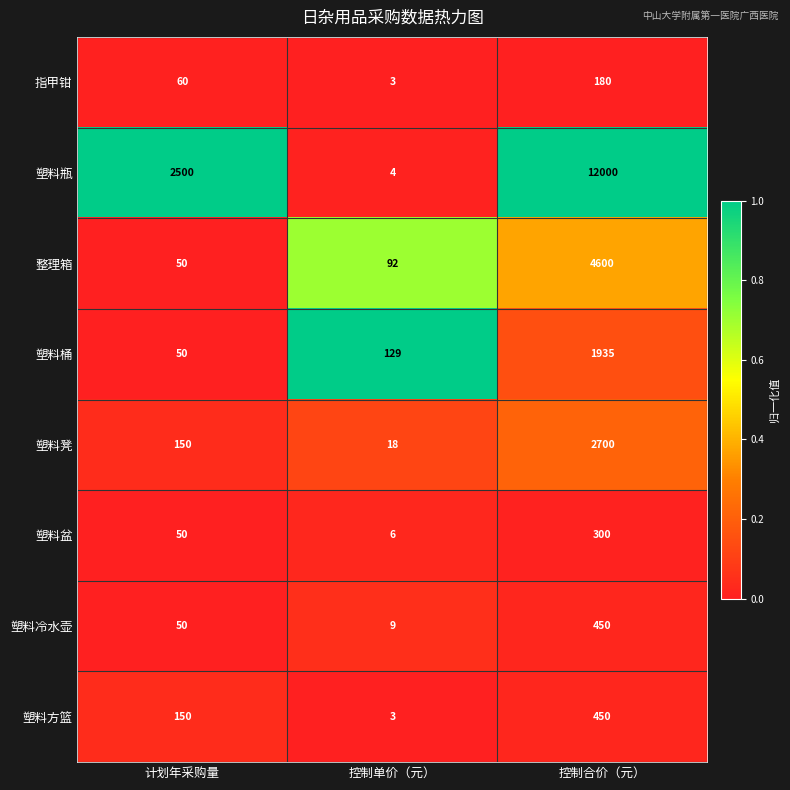

Reading left to right, extract all data points from this chart.

指甲钳: 计划年采购量=60	控制单价（元）=3	控制合价（元）=180
塑料瓶: 计划年采购量=2500	控制单价（元）=4	控制合价（元）=12000
整理箱: 计划年采购量=50	控制单价（元）=92	控制合价（元）=4600
塑料桶: 计划年采购量=50	控制单价（元）=129	控制合价（元）=1935
塑料凳: 计划年采购量=150	控制单价（元）=18	控制合价（元）=2700
塑料盆: 计划年采购量=50	控制单价（元）=6	控制合价（元）=300
塑料冷水壶: 计划年采购量=50	控制单价（元）=9	控制合价（元）=450
塑料方篮: 计划年采购量=150	控制单价（元）=3	控制合价（元）=450